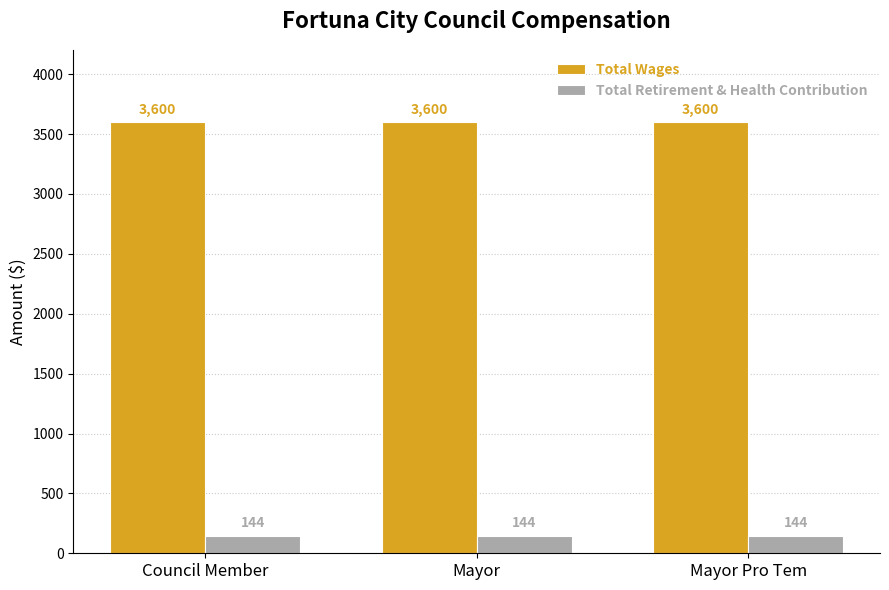

What is the minimum value for Total Wages?

3600